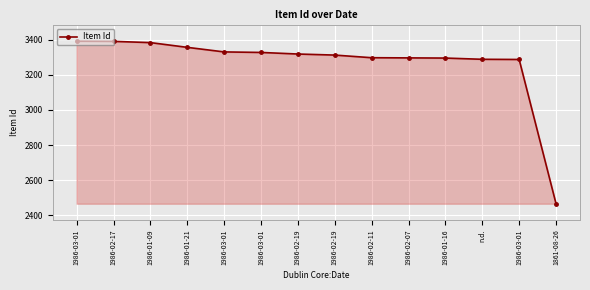

The value at 1986-02-19 is 4886. True or false?

False